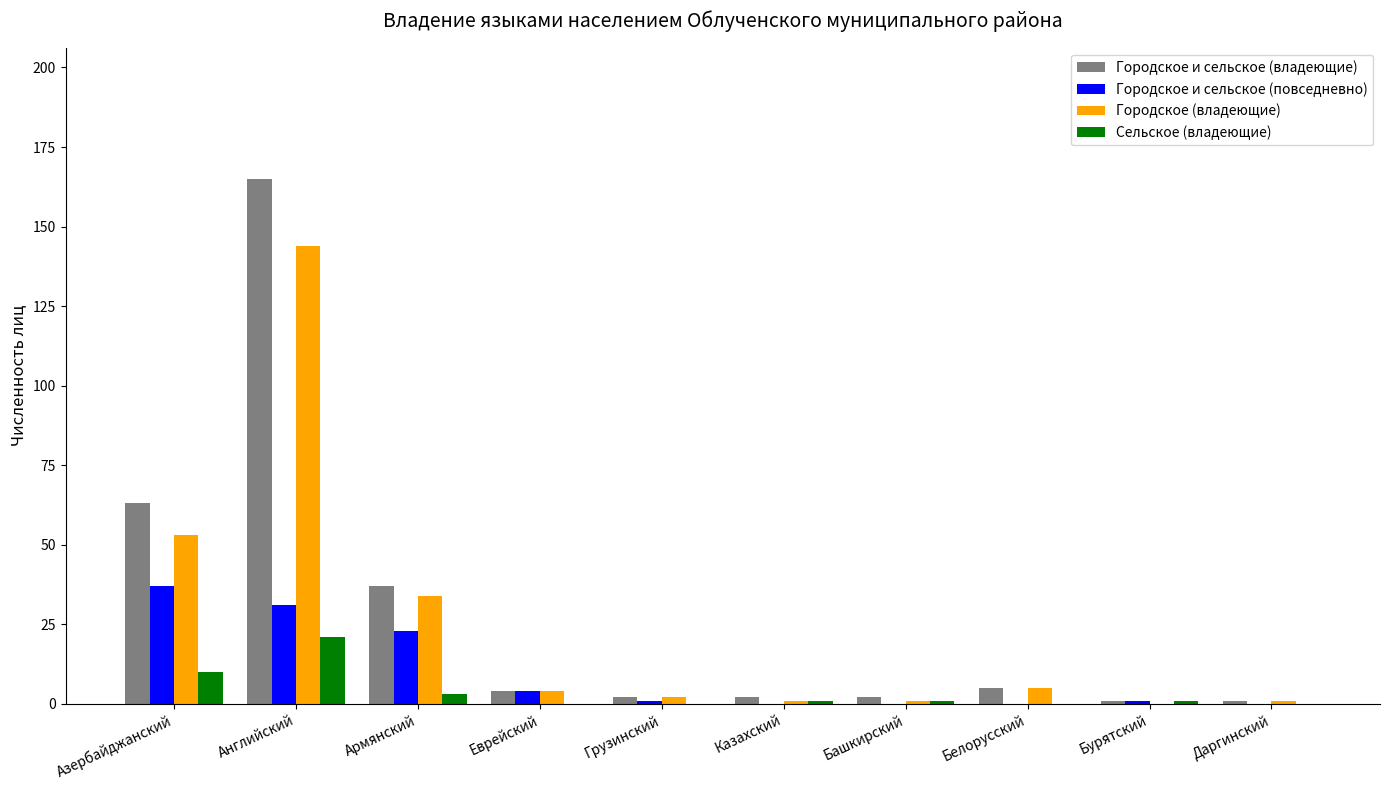

What is the sum of all Городское и сельское (владеющие) values?

282